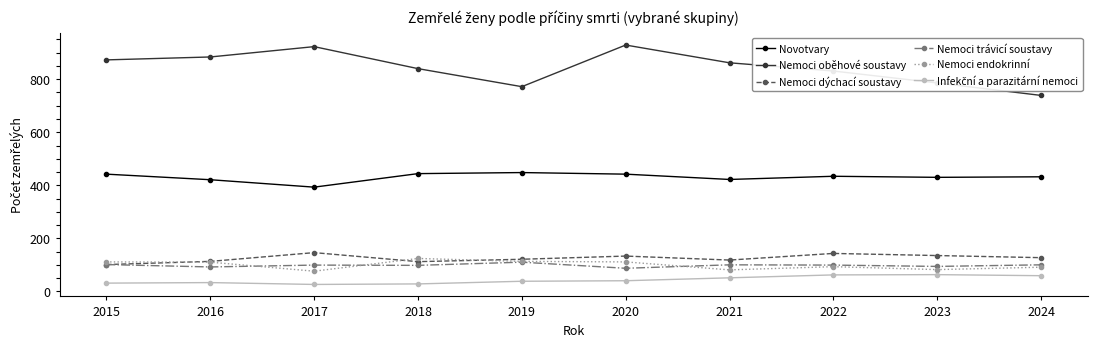

What is the average value of the Nemoci dýchací soustavy series?

125